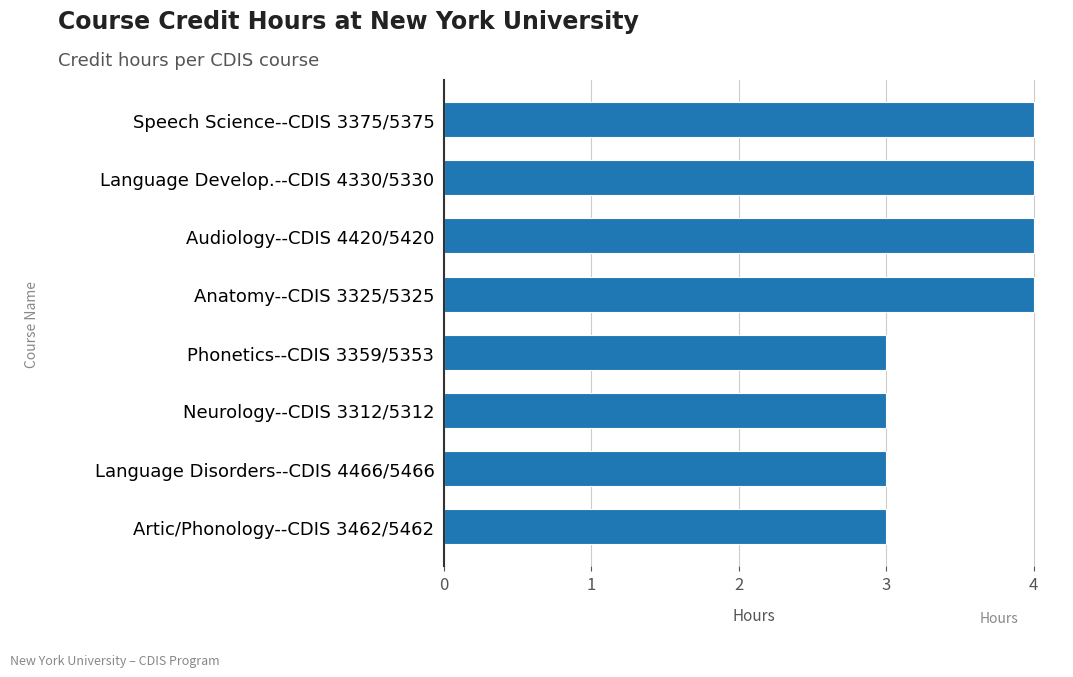

How many categories are shown in the chart?

8